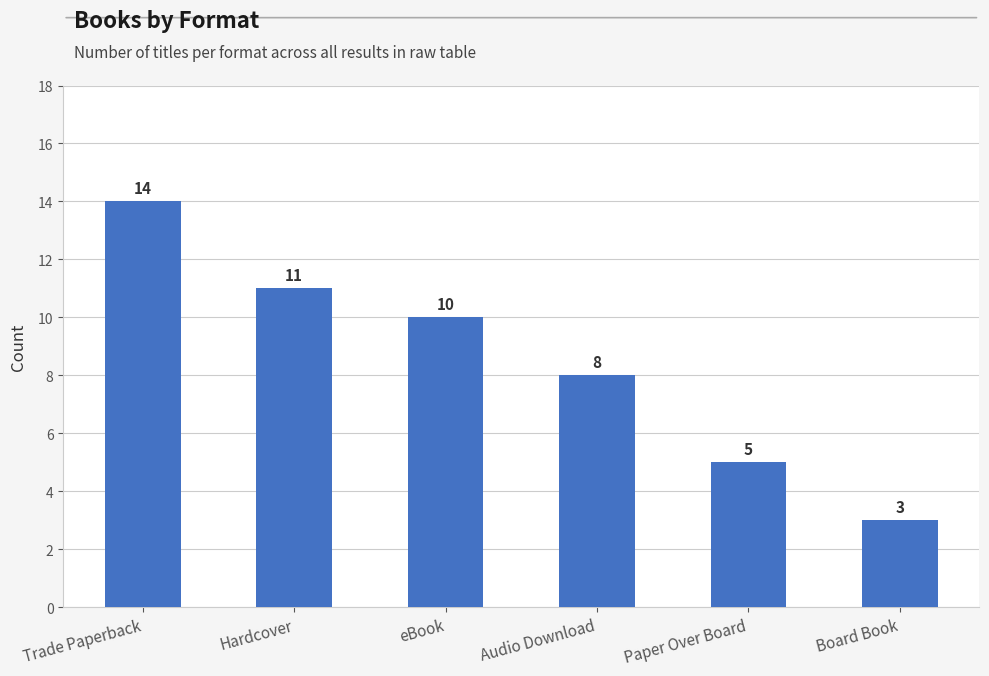

The value at Hardcover is 16. True or false?

False